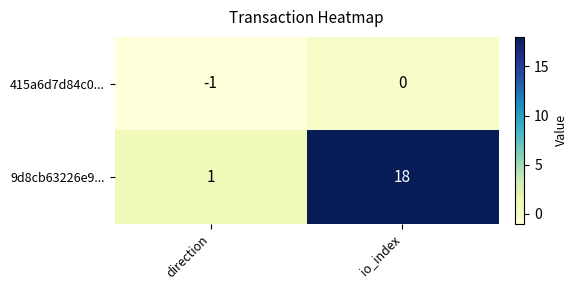

Reading left to right, extract all data points from this chart.

415a6d7d84c0...: -1	0
9d8cb63226e9...: 1	18